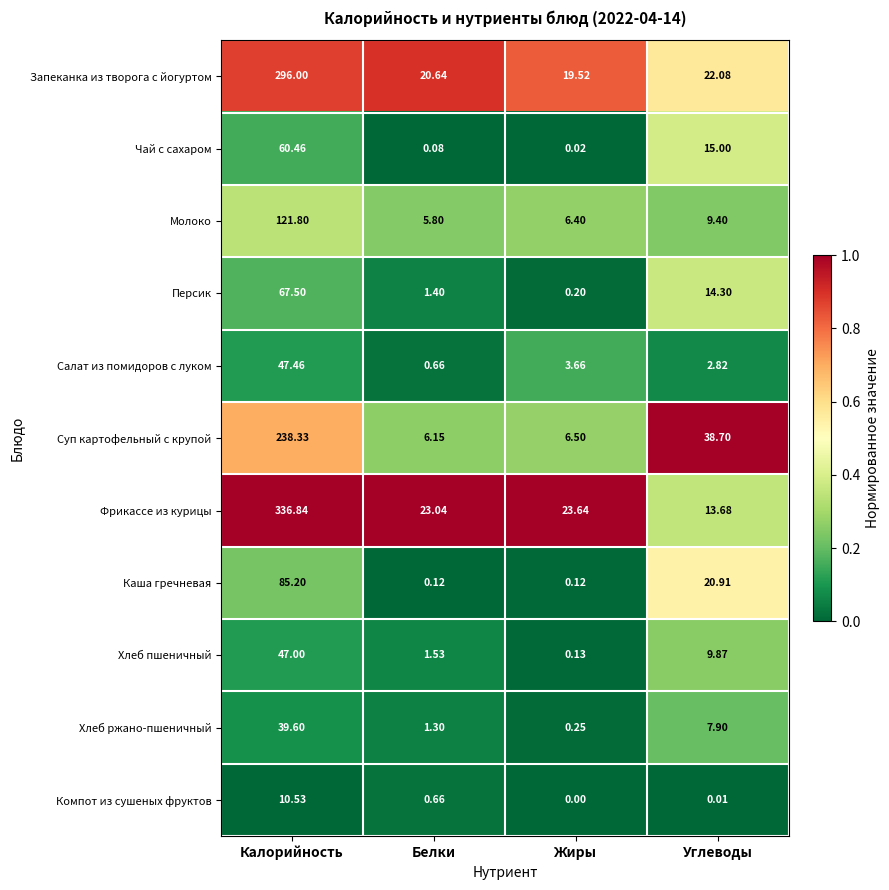

Rank the series by their maximum value, from highest to lowest.

Фрикассе из курицы, Запеканка из творога с йогуртом, Суп картофельный с крупой, Молоко, Каша гречневая, Персик, Чай с сахаром, Салат из помидоров с луком, Хлеб пшеничный, Хлеб ржано-пшеничный, Компот из сушеных фруктов